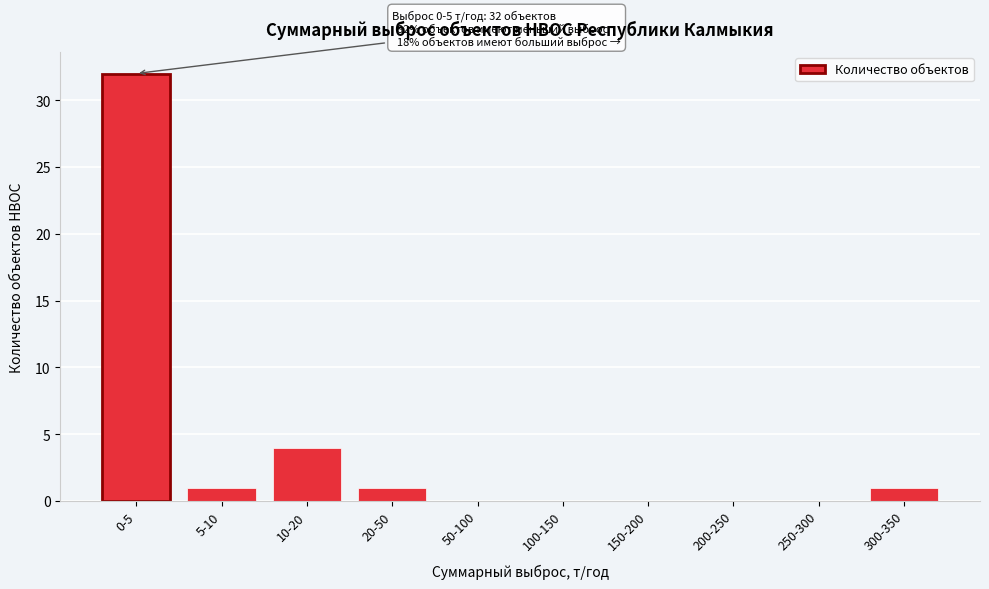

Reading left to right, transcribe all the data shown in this chart.

0-5=32	5-10=1	10-20=4	20-50=1	50-100=0	100-150=0	150-200=0	200-250=0	250-300=0	300-350=1